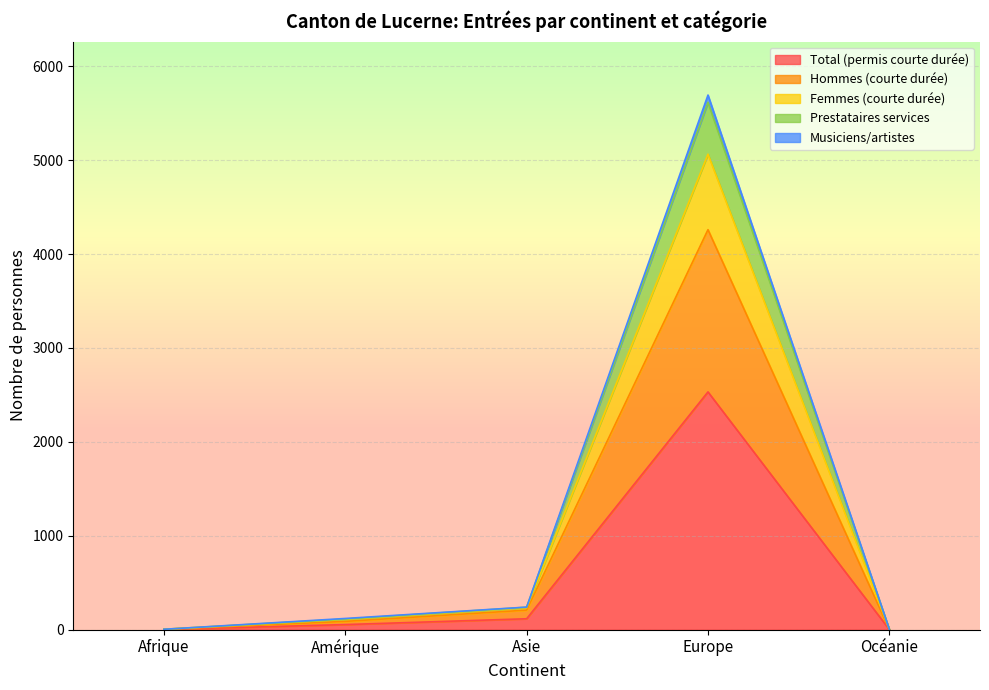

True or false: Total (permis courte durée) has more than 0 points higher than both neighbors.

True